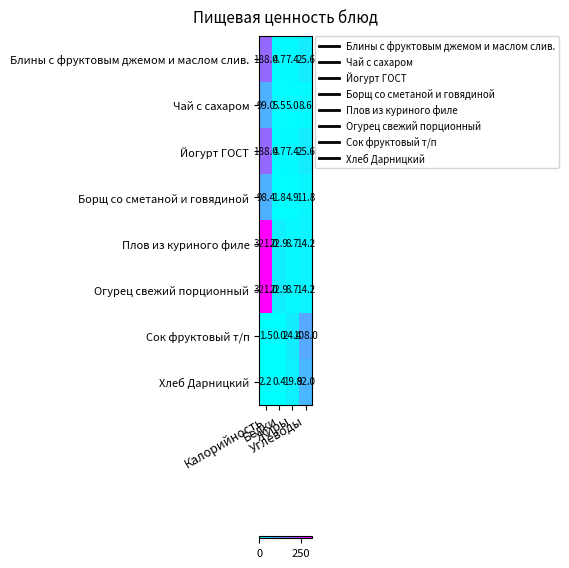

What is the spread (max minus min) of values at Углеводы?

99.4